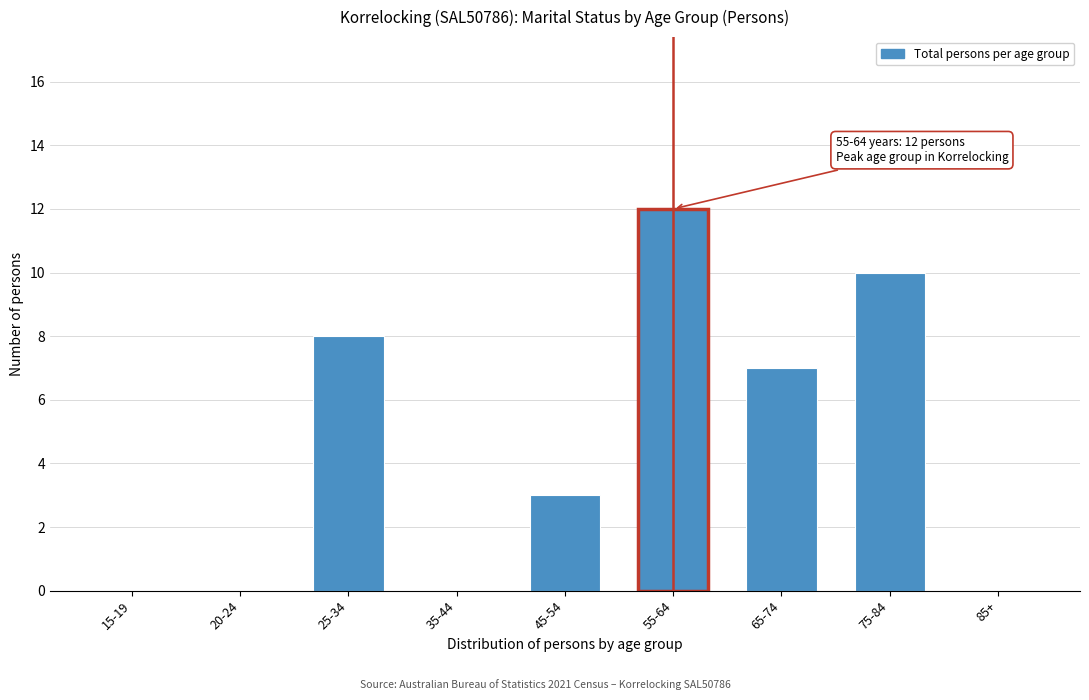

Reading right to left, list all the values displayed in this chart.

85+=0	75-84=10	65-74=7	55-64=12	45-54=3	35-44=0	25-34=8	20-24=0	15-19=0